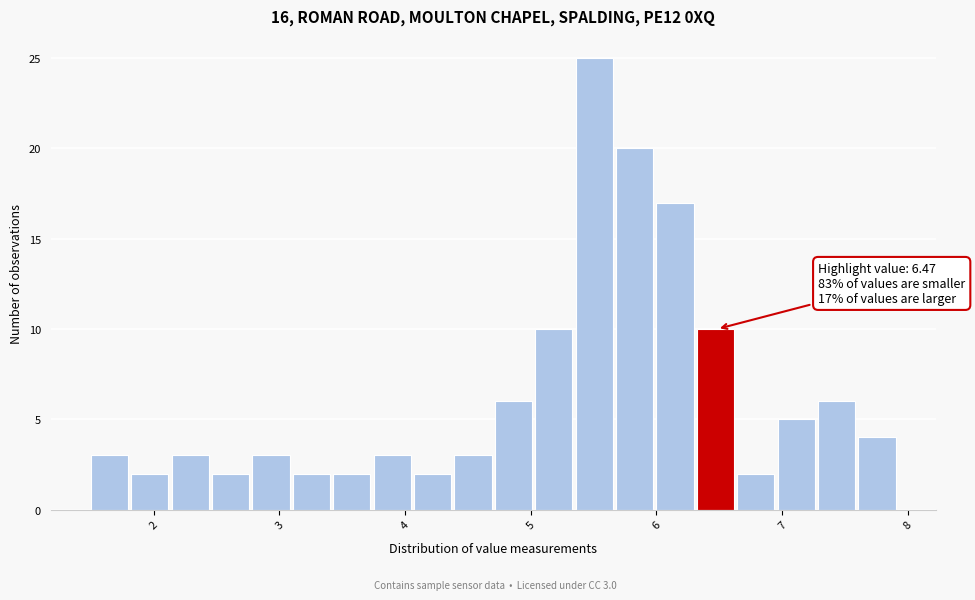

Read against the x-axis, roughly where is the centre of the tallest bar?

5.5